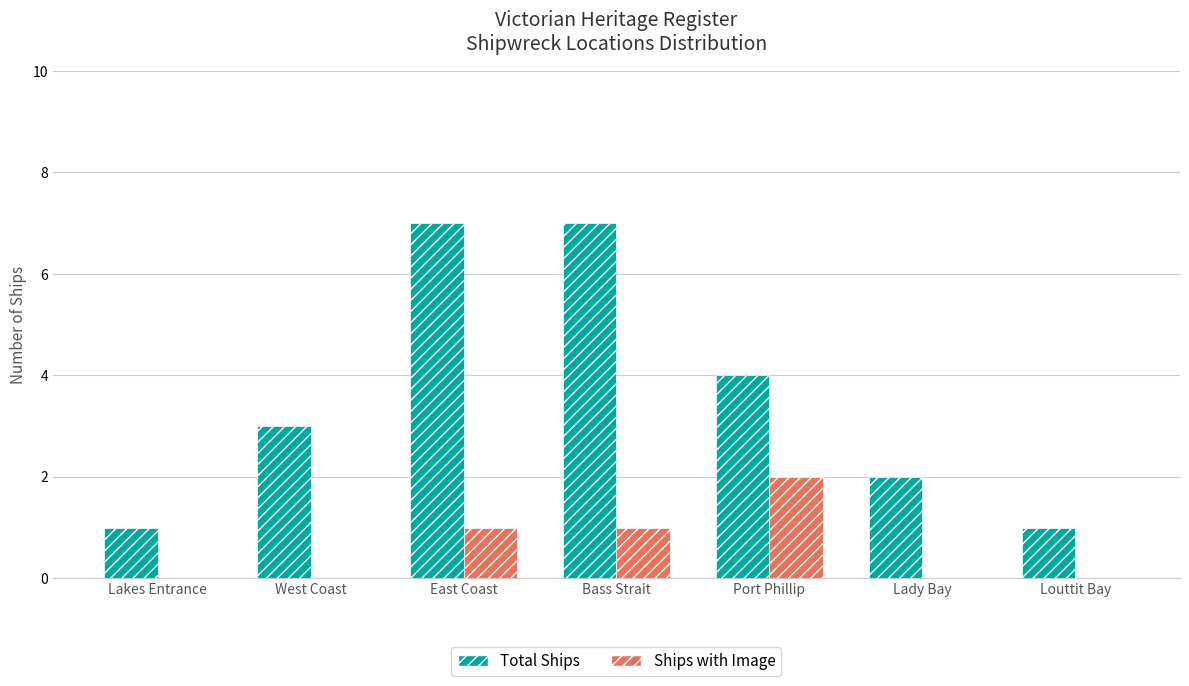

Which series has the largest total across all categories?

Total Ships